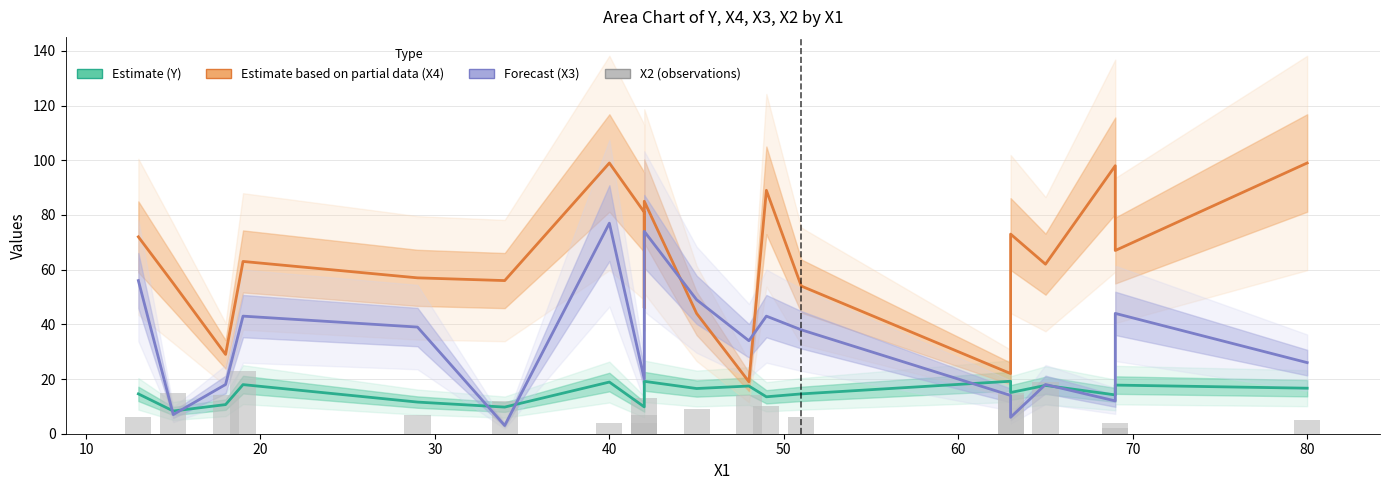

How many data points in Forecast (X3) are above 34?

9